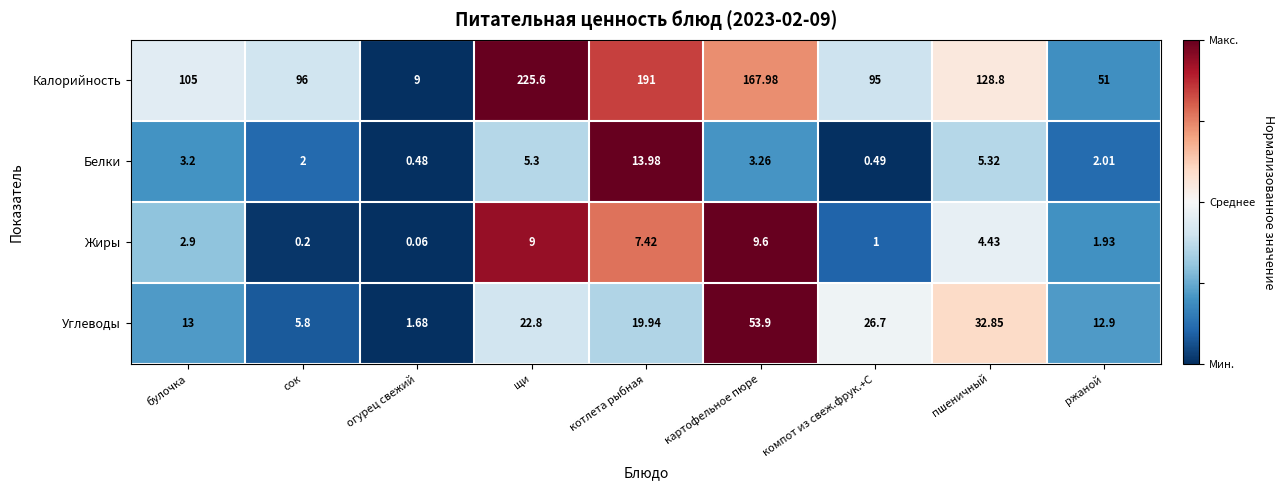

At how many categories does at least one series exceed 0?

9